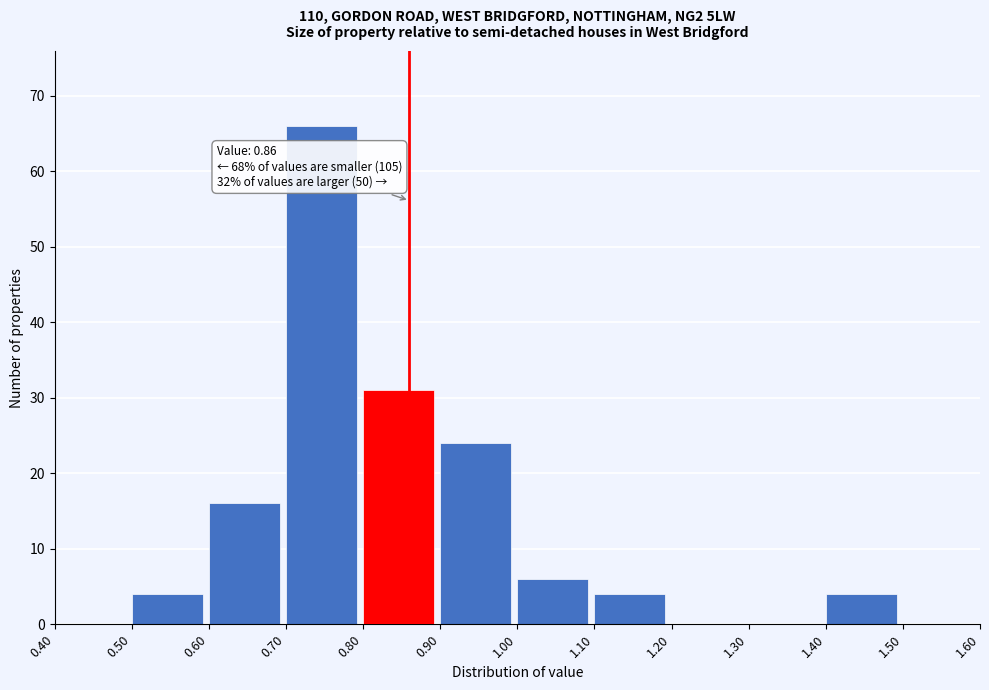

Which range on the x-axis has the tallest bar?

0.70 to 0.80